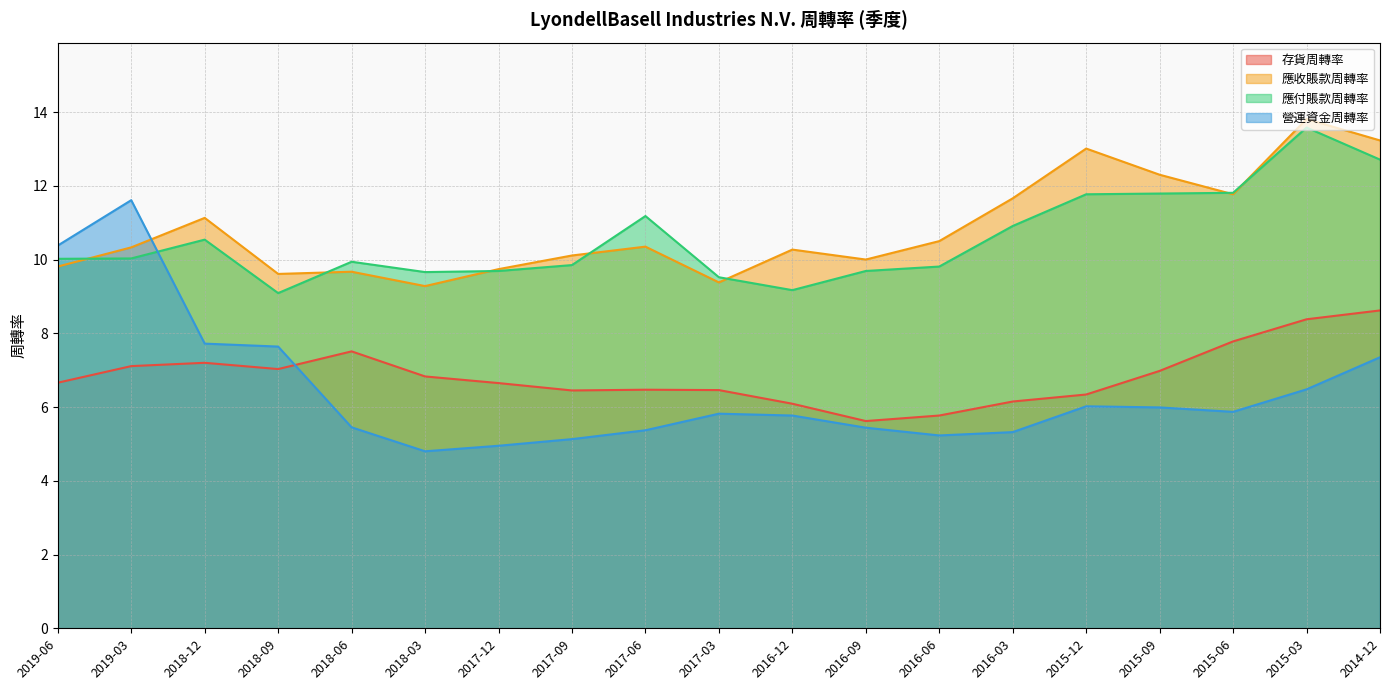

What is the sum of all 應付賬款周轉率 values?

200.8